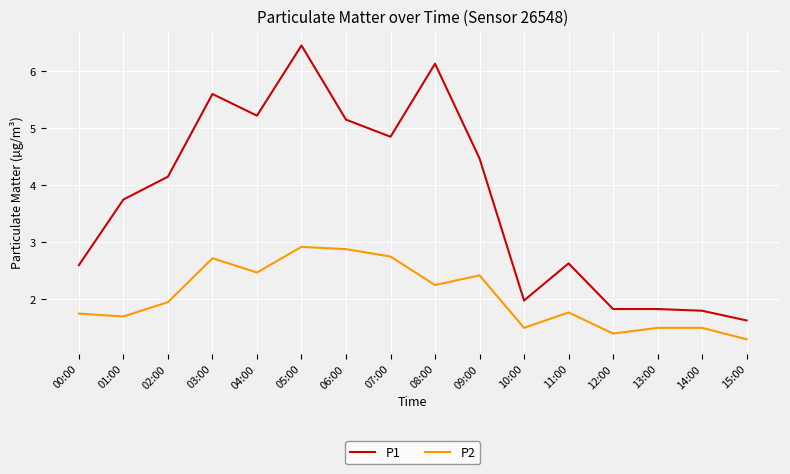

What is the difference between the second highest and minimum values in the P1 series?

4.5